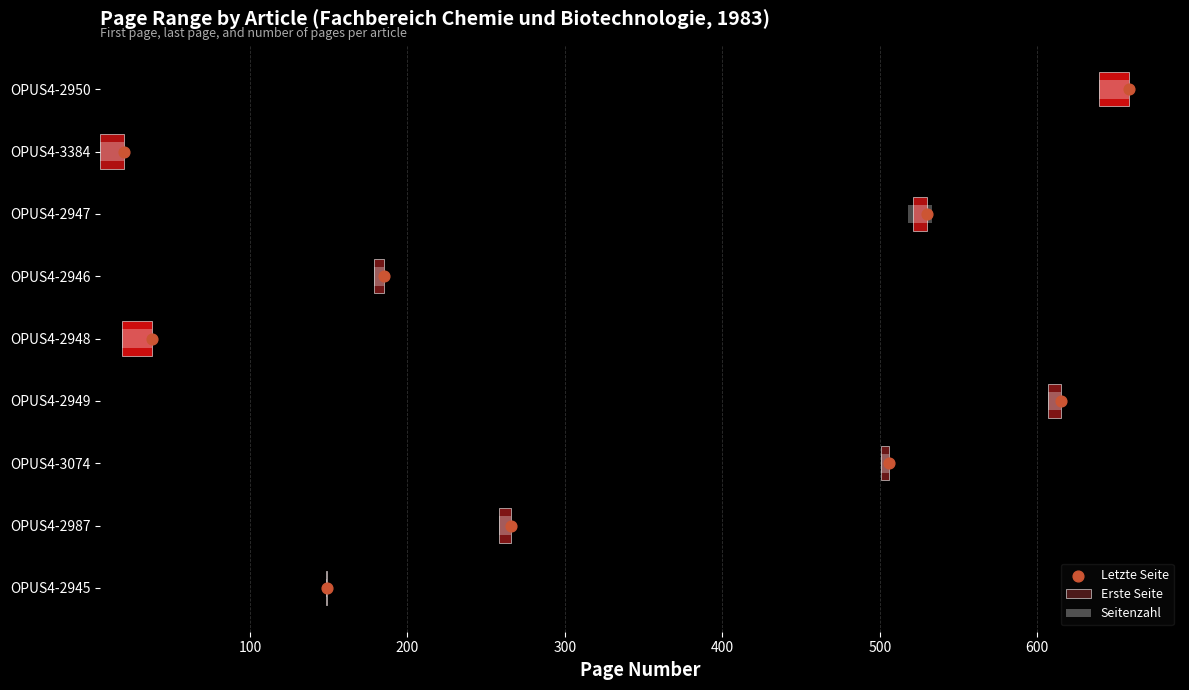

Which has a higher value, 300 or 400?

400